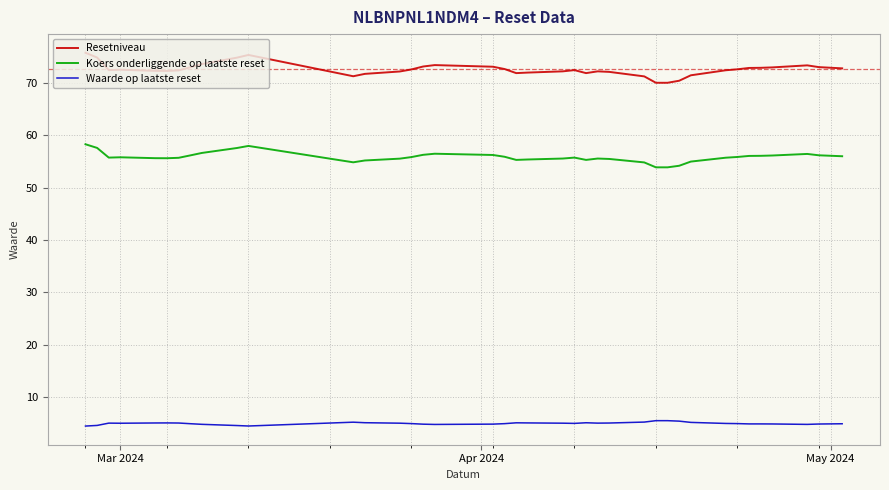

Which series has the largest total across all categories?

Resetniveau